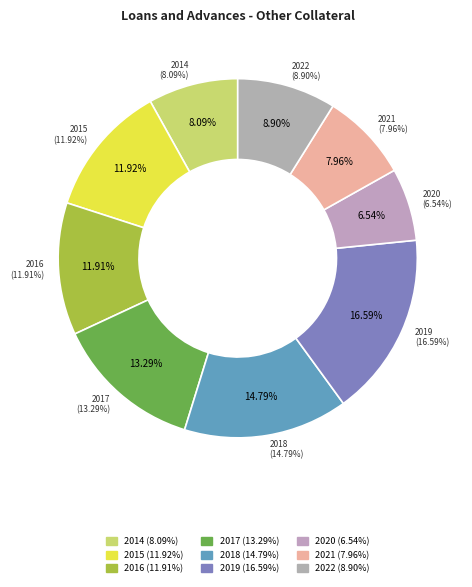

Is 2014 the majority of the pie?

No